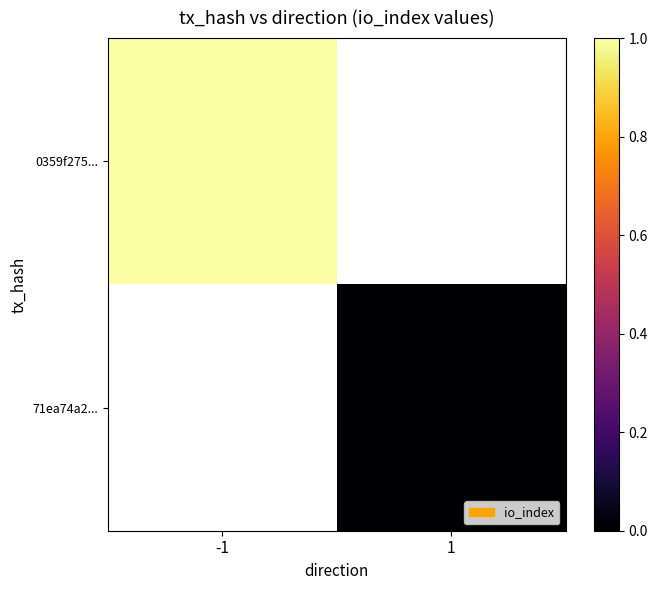

At which category does the chart reach its minimum across all series?

1